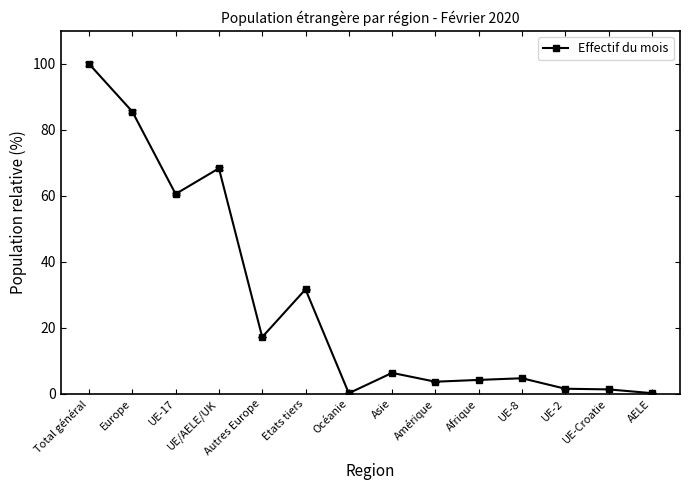

Where is the data nearest to the value 50?

UE-17